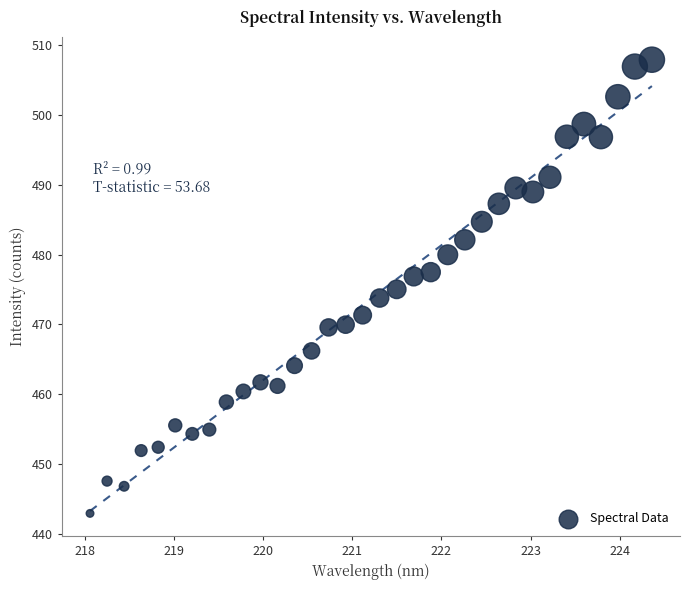

What is the range of Y values (max minus min)?

65.0